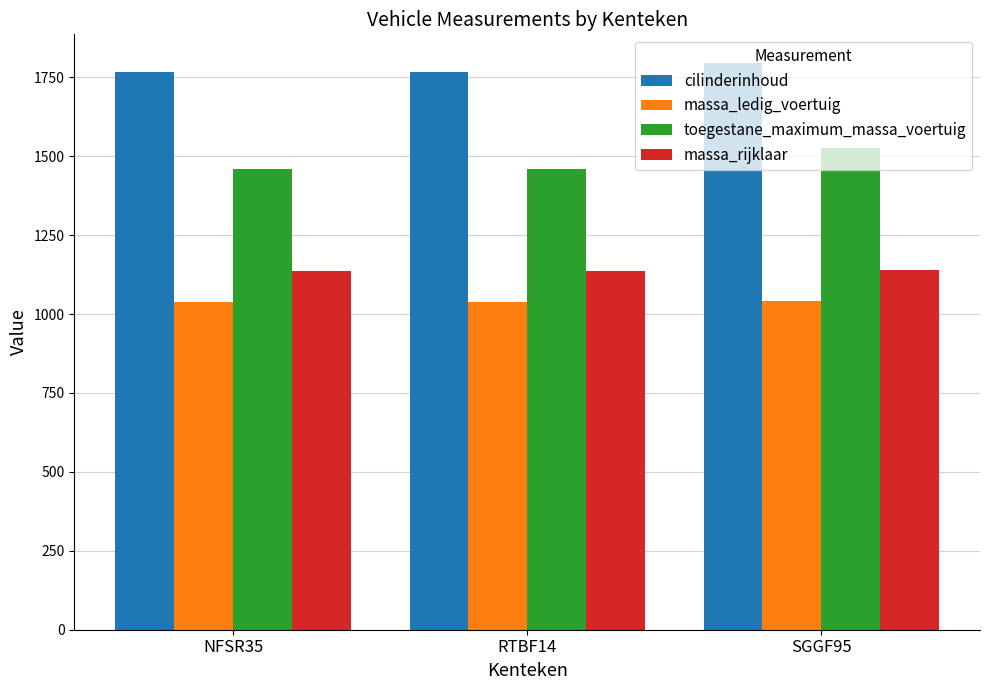

The value of toegestane_maximum_massa_voertuig at NFSR35 is 1460. True or false?

True